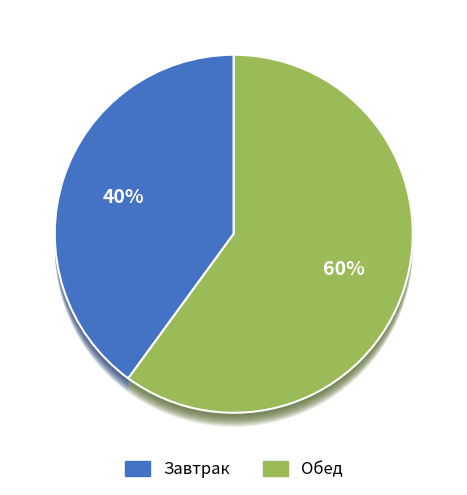

What is the smallest slice in the pie chart?

Завтрак